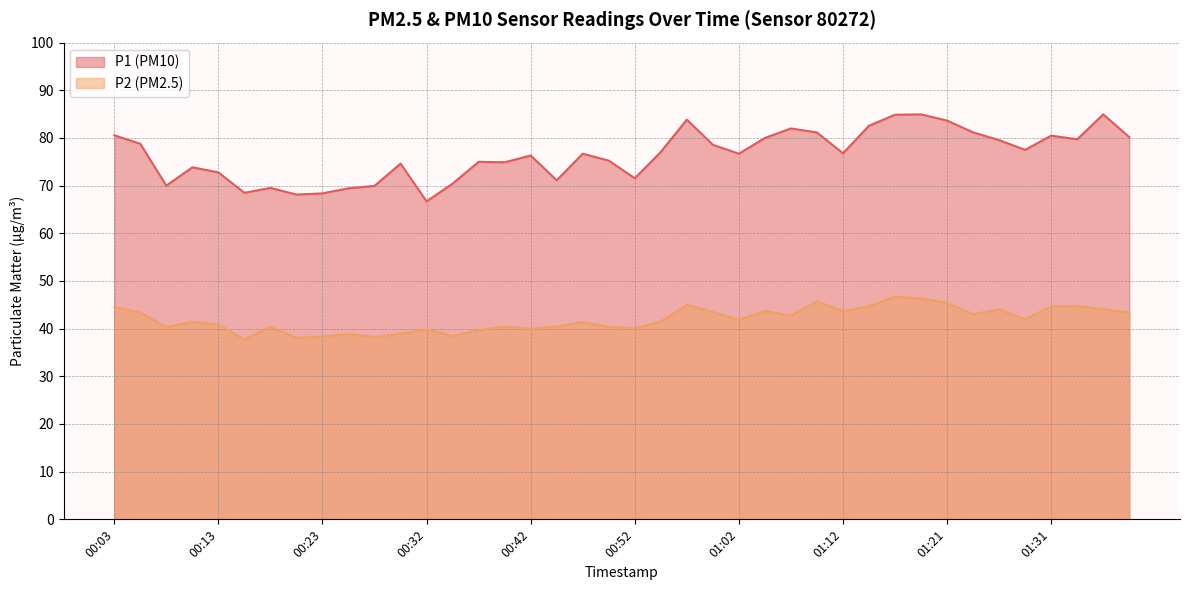

At 00:06, list the series in order from smallest to largest.

P2, P1